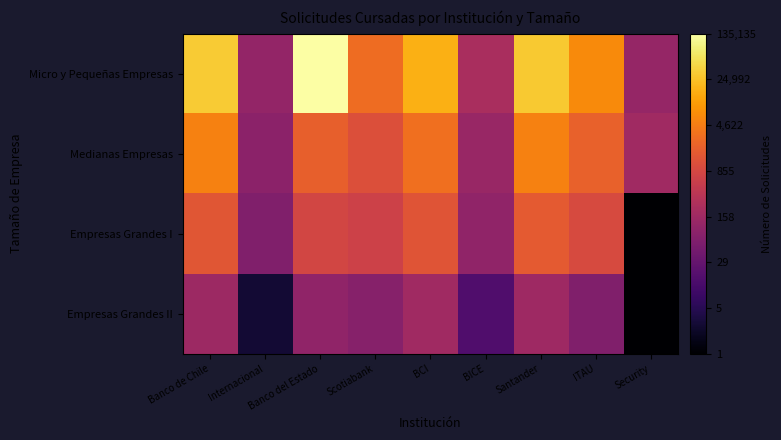

Reading right to left, extract all data points from this chart.

Micro y Pequeñas Empresas: Security=2.1	ITAU=3.8	Santander=4.5	BICE=2.3	BCI=4.2	Scotiabank=3.5	Banco del Estado=5.1	Internacional=2.1	Banco de Chile=4.5
Medianas Empresas: Security=2.2	ITAU=3.3	Santander=3.7	BICE=2.1	BCI=3.5	Scotiabank=3.1	Banco del Estado=3.3	Internacional=2.0	Banco de Chile=3.7
Empresas Grandes I: Security=0.0	ITAU=3.0	Santander=3.2	BICE=2.0	BCI=3.1	Scotiabank=2.8	Banco del Estado=2.9	Internacional=1.8	Banco de Chile=3.2
Empresas Grandes II: Security=0.0	ITAU=1.8	Santander=2.2	BICE=1.2	BCI=2.2	Scotiabank=1.9	Banco del Estado=2.0	Internacional=0.5	Banco de Chile=2.2